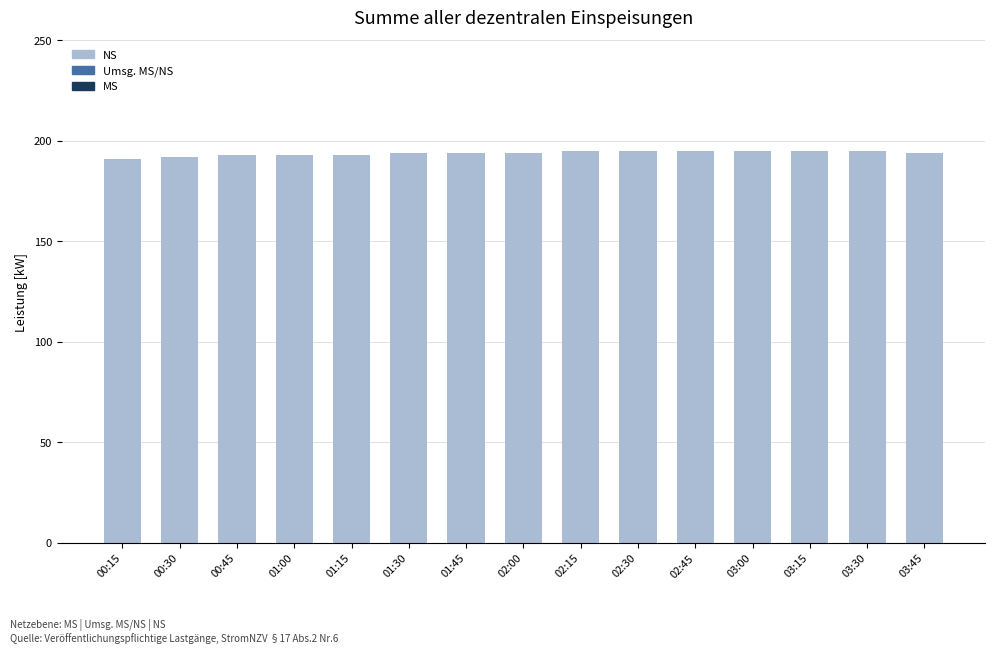

Is it true that the value at 01:00 is 193?

True